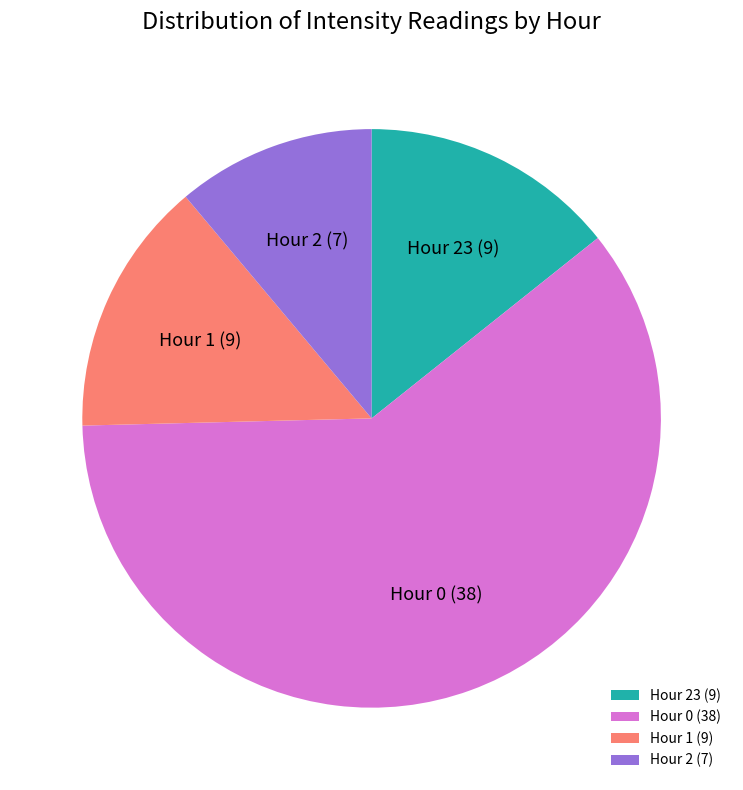

Is there a majority slice in this chart?

Yes